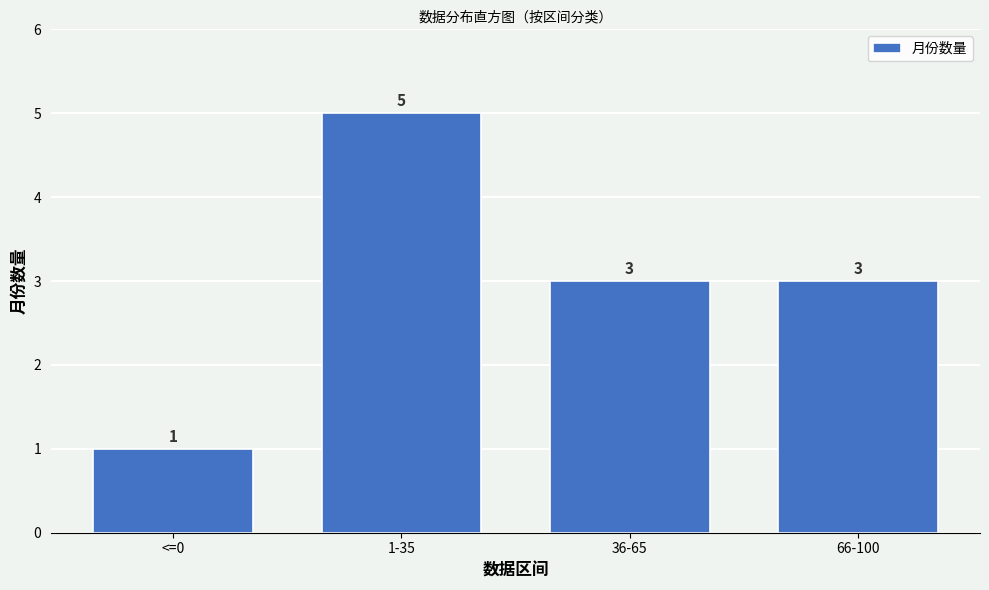

Reading left to right, extract all data points from this chart.

<=0=1	1-35=5	36-65=3	66-100=3